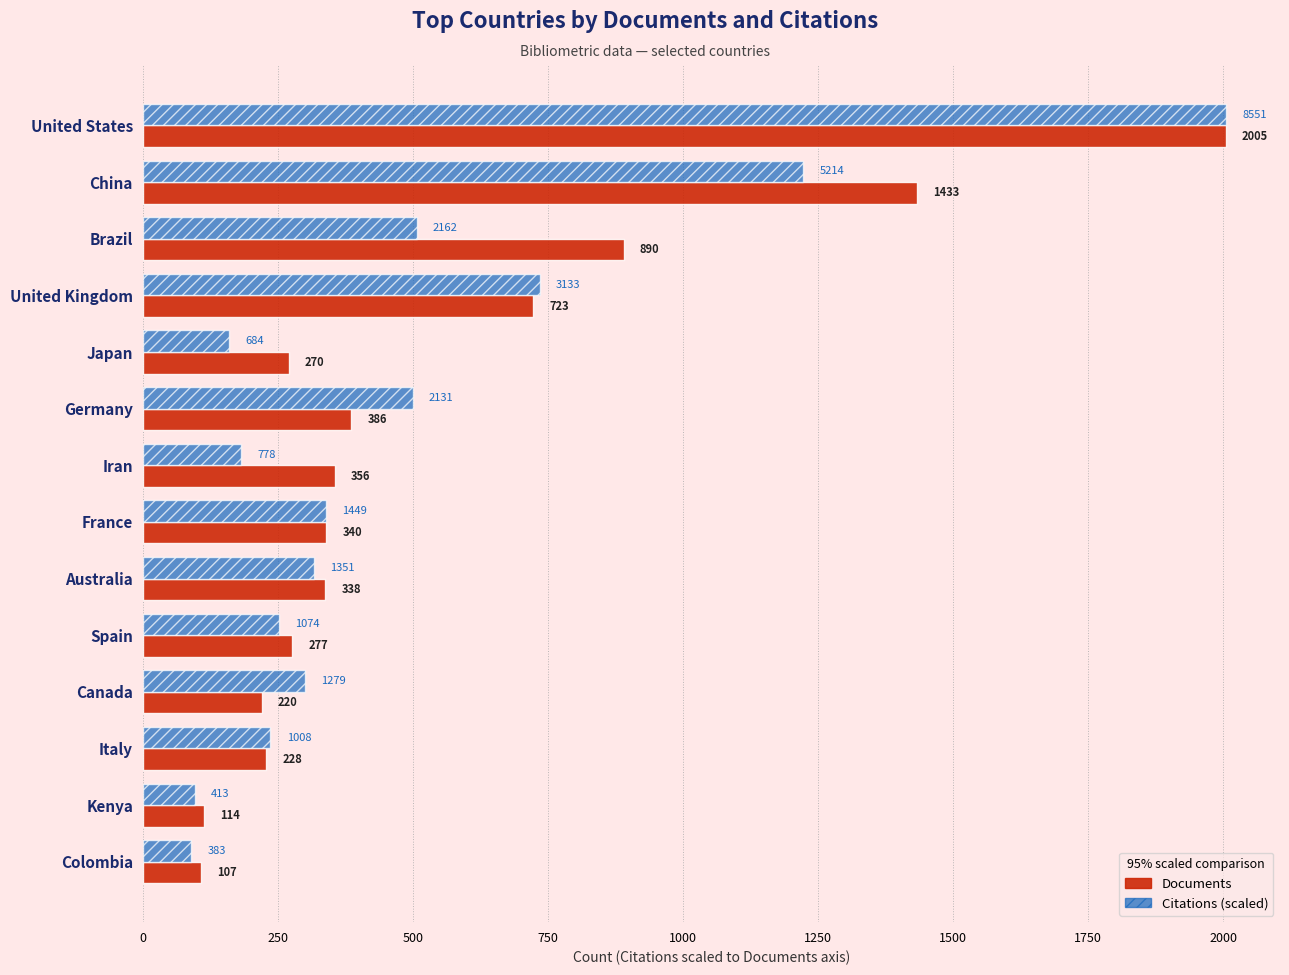

What is the sum of all Documents values?

7687.0